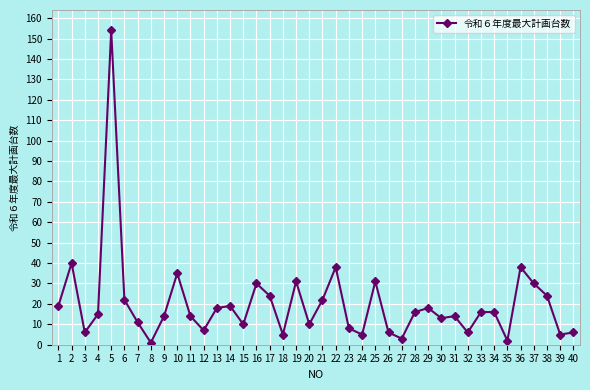

Is it true that the value at 11 is 8?

False